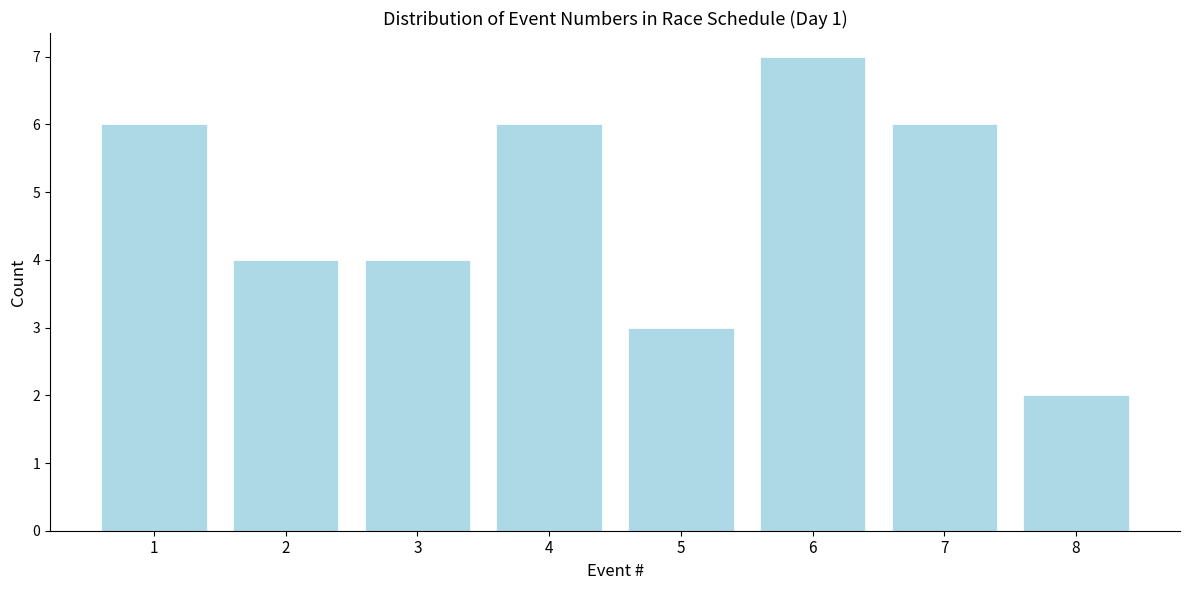

Reading right to left, what are all the values shown in this chart?

2	6	7	3	6	4	4	6